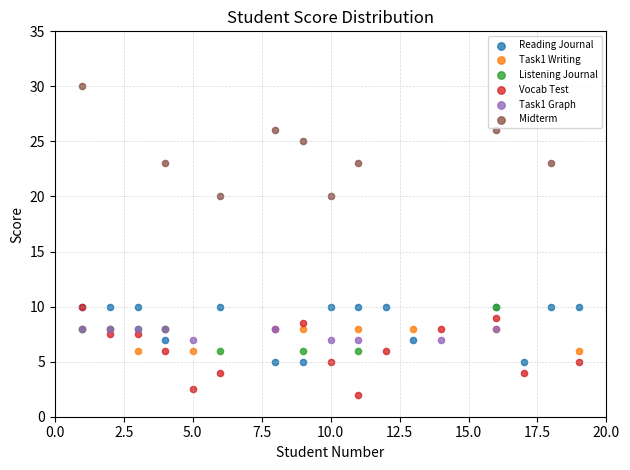

Which series reaches the maximum Y coordinate?

Midterm